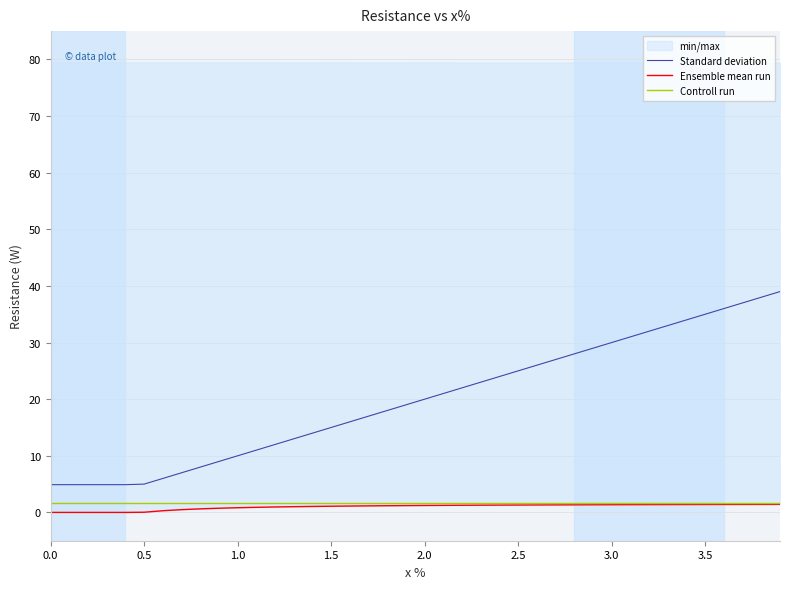

True or false: Ensemble mean run has more than 0 points higher than both neighbors.

False